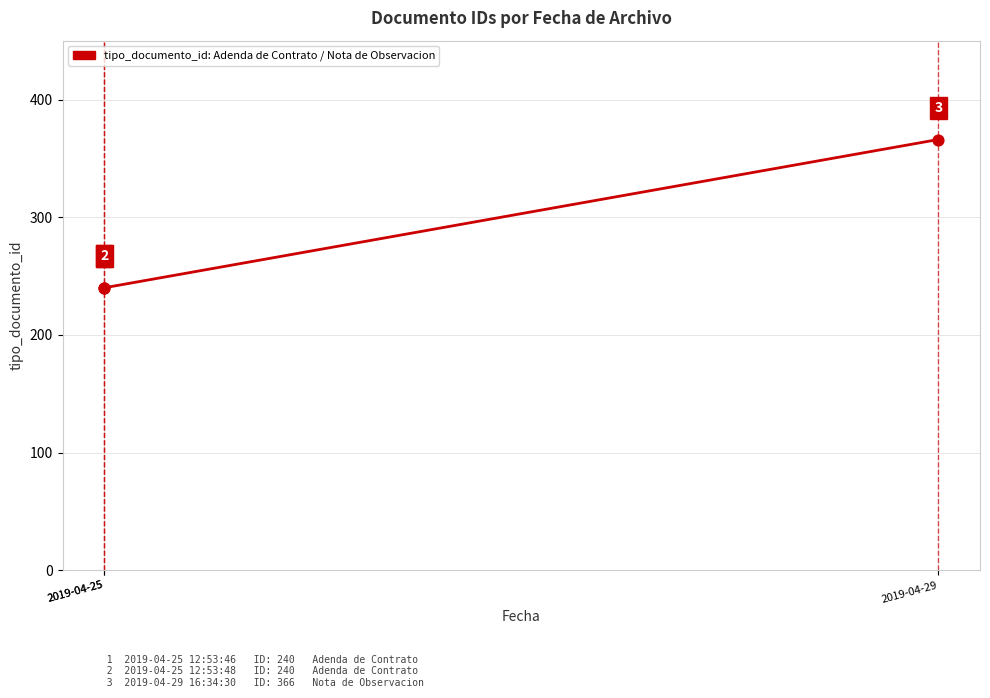

What is the ratio of the value at 2019-04-25 to the value at 2019-04-25?

1.0